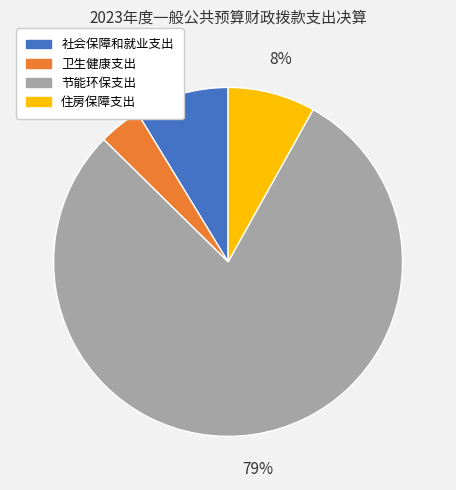

The 社会保障和就业支出 slice represents 9% of the pie. True or false?

True